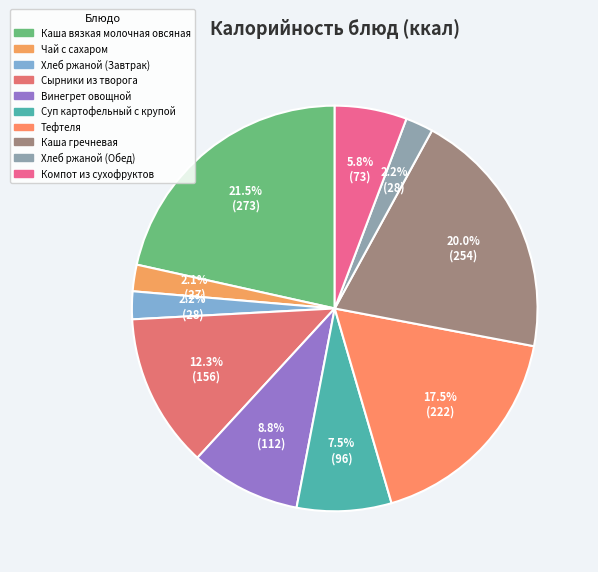

Does Чай с сахаром represent more than half of the total?

No